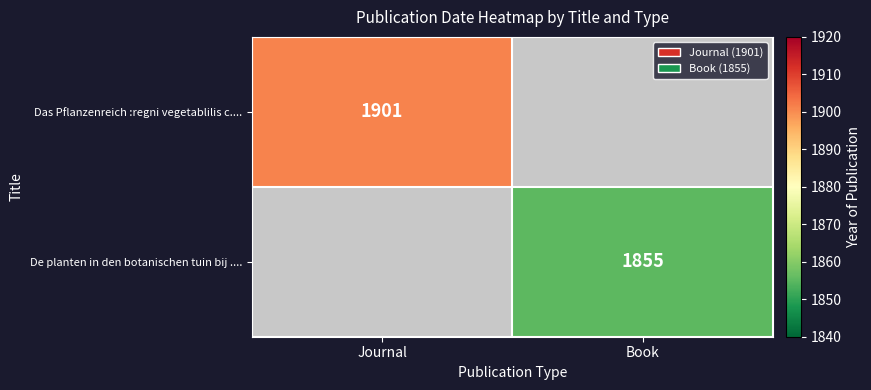

Which label corresponds to the smallest value in the chart?

Book